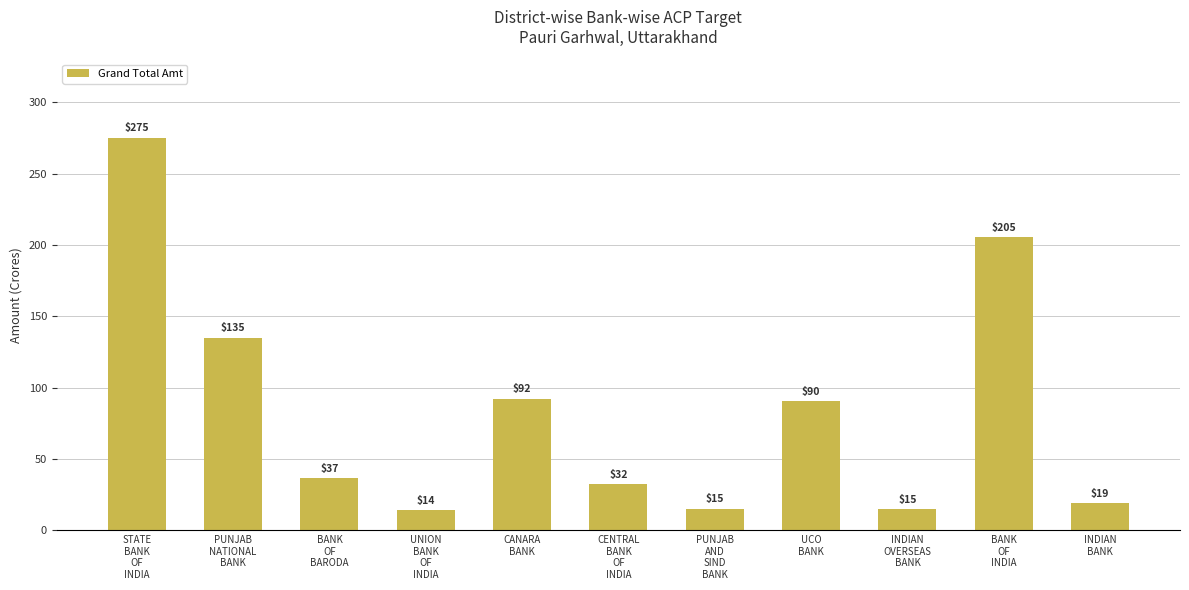

Approximately how many times larger is the value at INDIAN
BANK compared to CENTRAL
BANK
OF
INDIA?

0.6